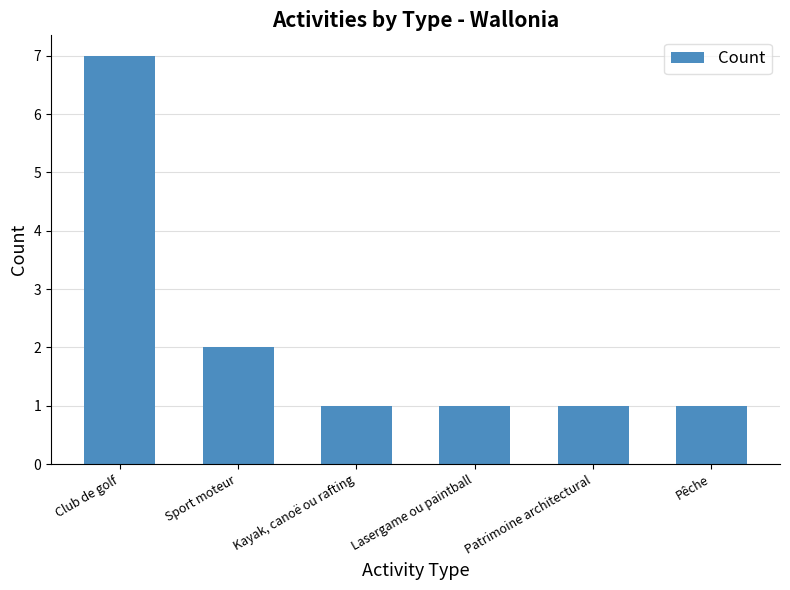

True or false: the data shows 2 at Kayak, canoë ou rafting.

False